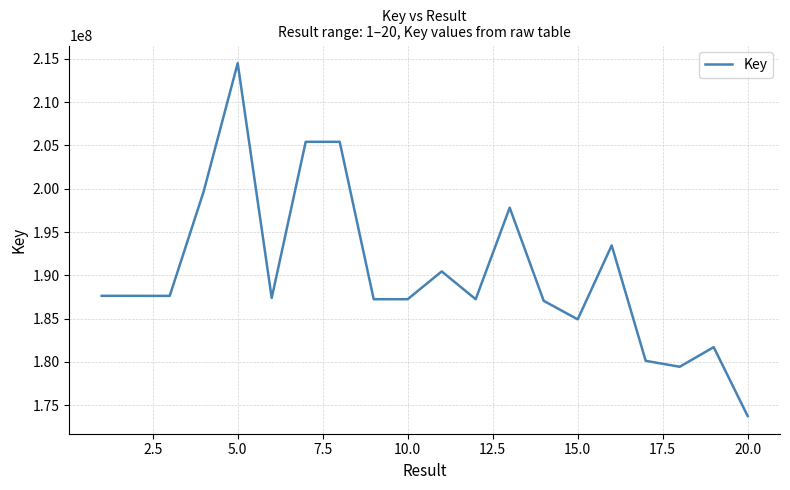

What is the minimum value shown in the chart?

173748520